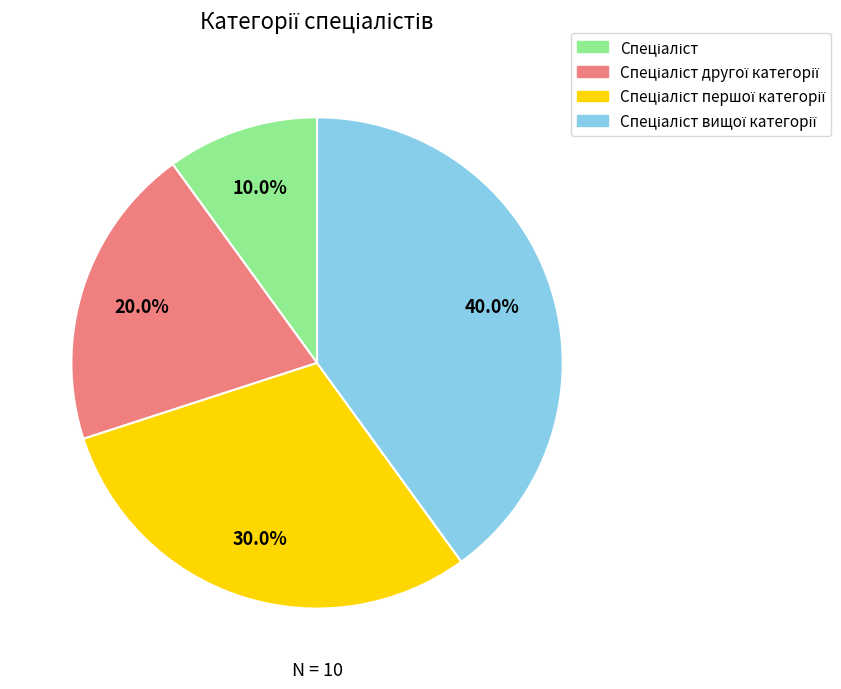

Is there a majority slice in this chart?

No